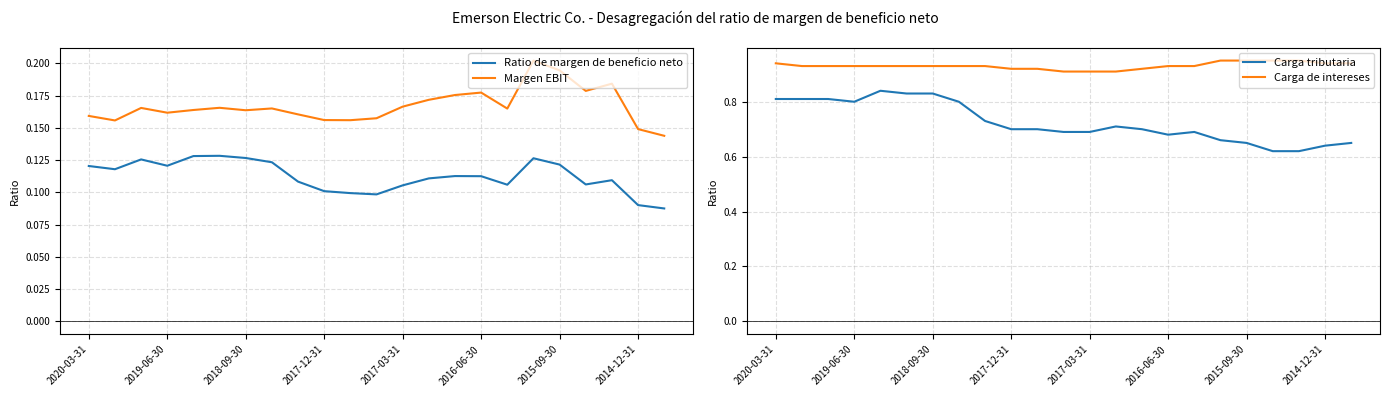

True or false: Ratio de margen de beneficio neto and Carga de intereses intersect in this chart.

False